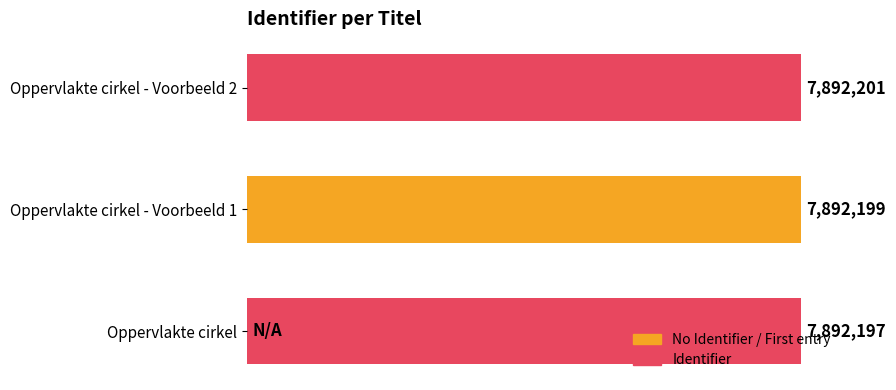

The value at 0 is 5524219. True or false?

False